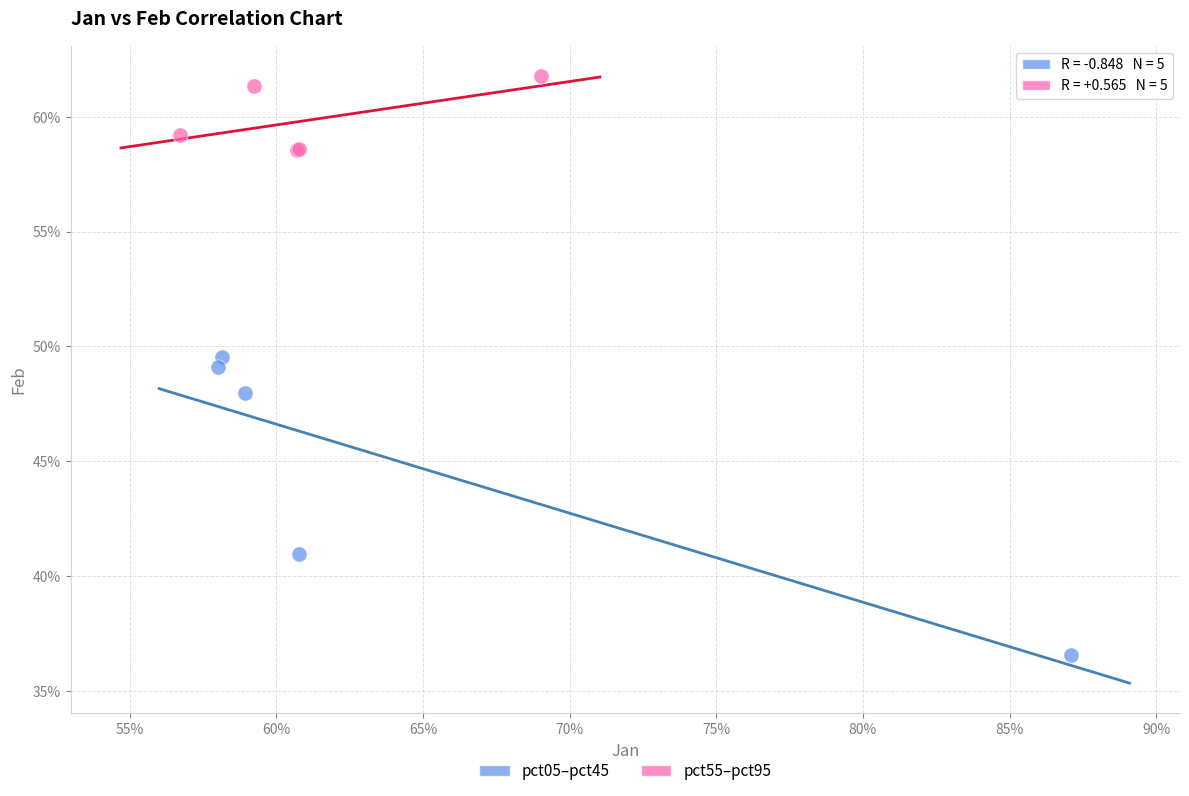

Which series reaches the minimum Y coordinate?

pct05–pct45